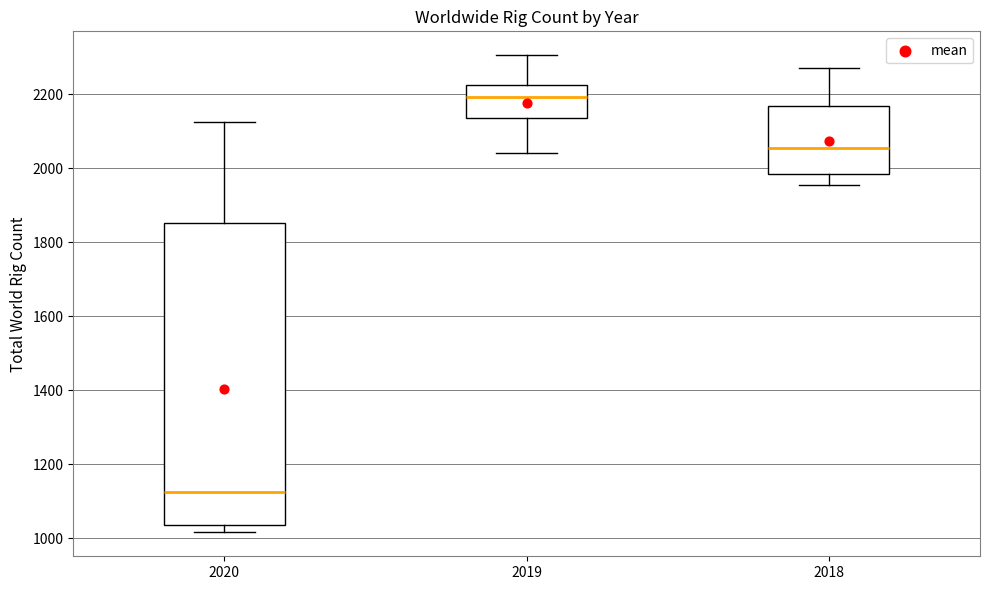

Reading left to right, transcribe this box plot: for each box, give where its median line is, the range the box spans, and where its two whiskers end, as read against the y-axis. The values are not printed on the chart, so give them approximately, as read against the axis.

2020: median 1120, box 1040 to 1860, whiskers 1020 to 2120
2019: median 2200, box 2140 to 2220, whiskers 2040 to 2300
2018: median 2060, box 1980 to 2160, whiskers 1960 to 2280